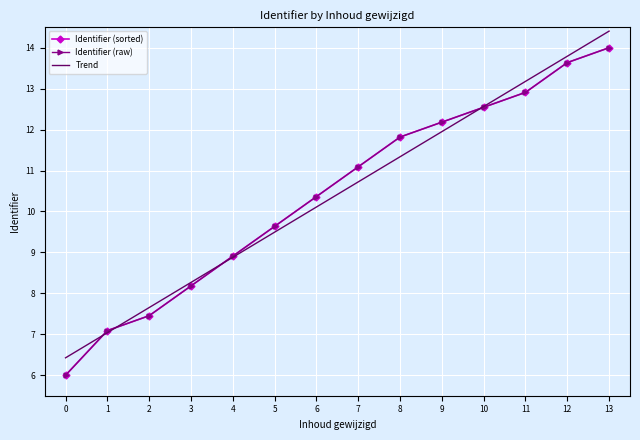

At 7, list the series in order from smallest to largest.

Trend, Identifier (sorted), Identifier (raw)